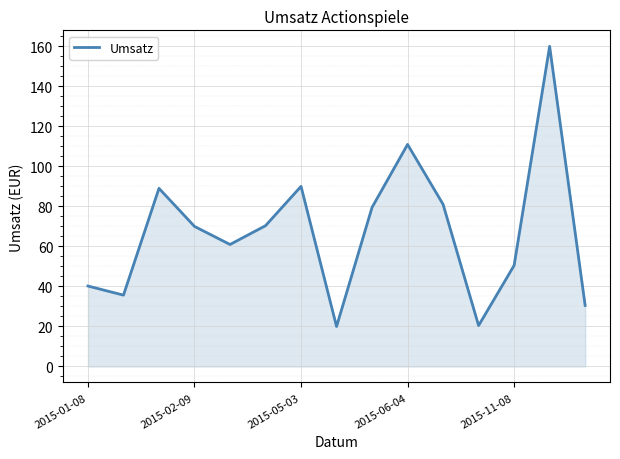

What is the smallest value displayed?

20.0